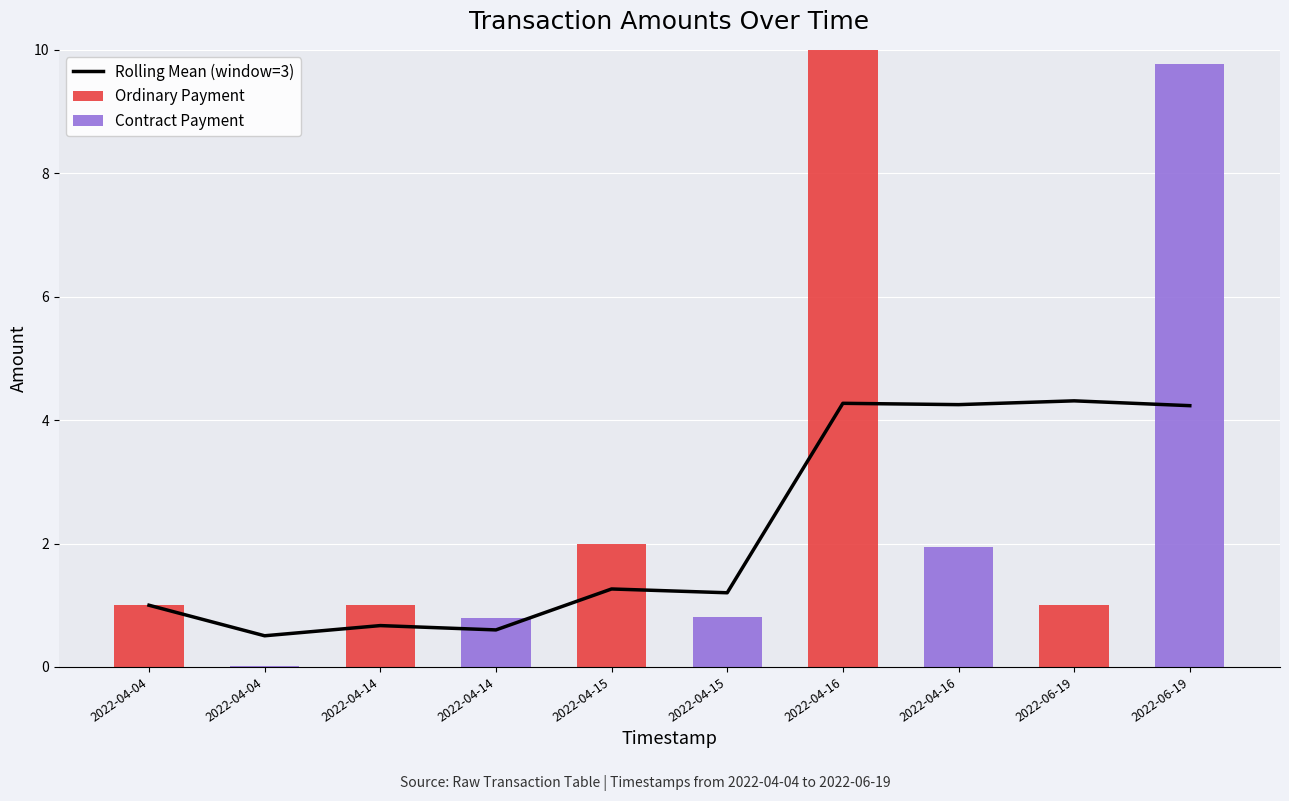

Where does the Rolling Mean (window=3) series first go above 1?

2022-04-15